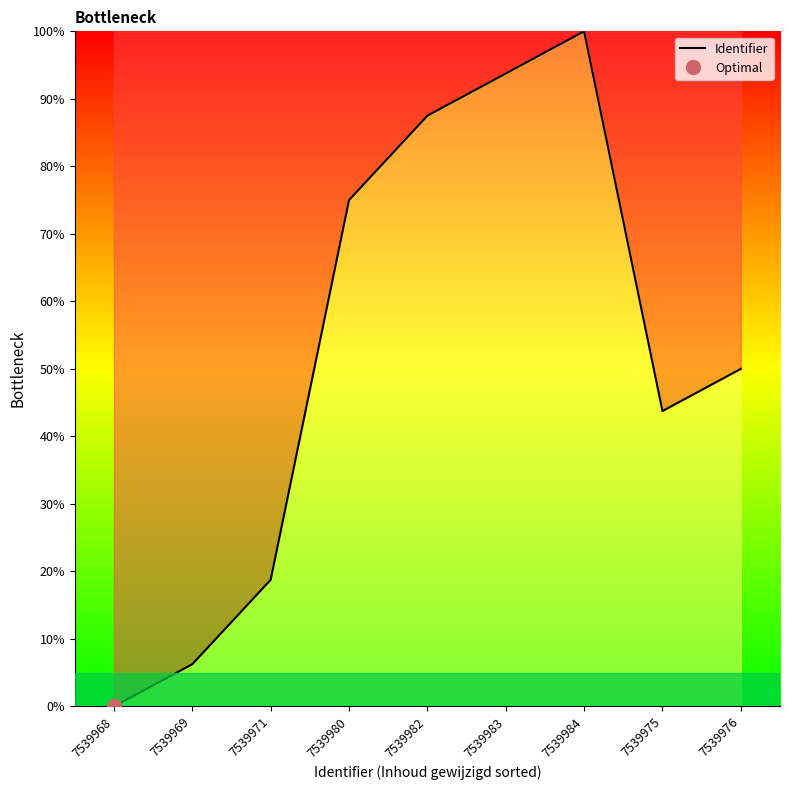

True or false: the data shows 87.5 at 7539982.

True